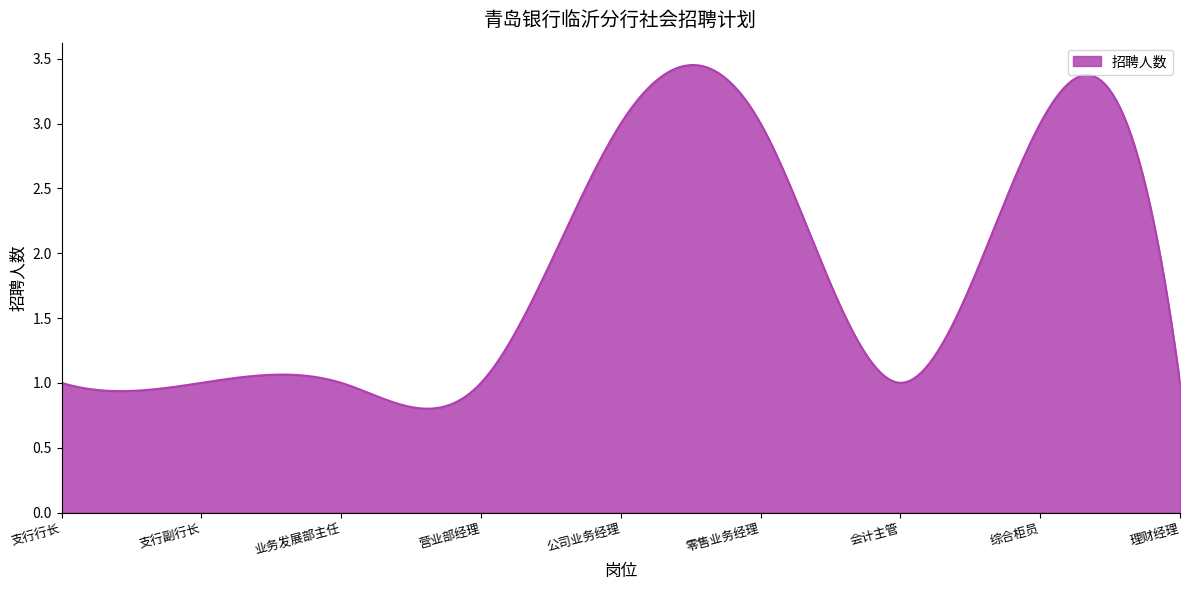

What is the greatest value displayed?

3